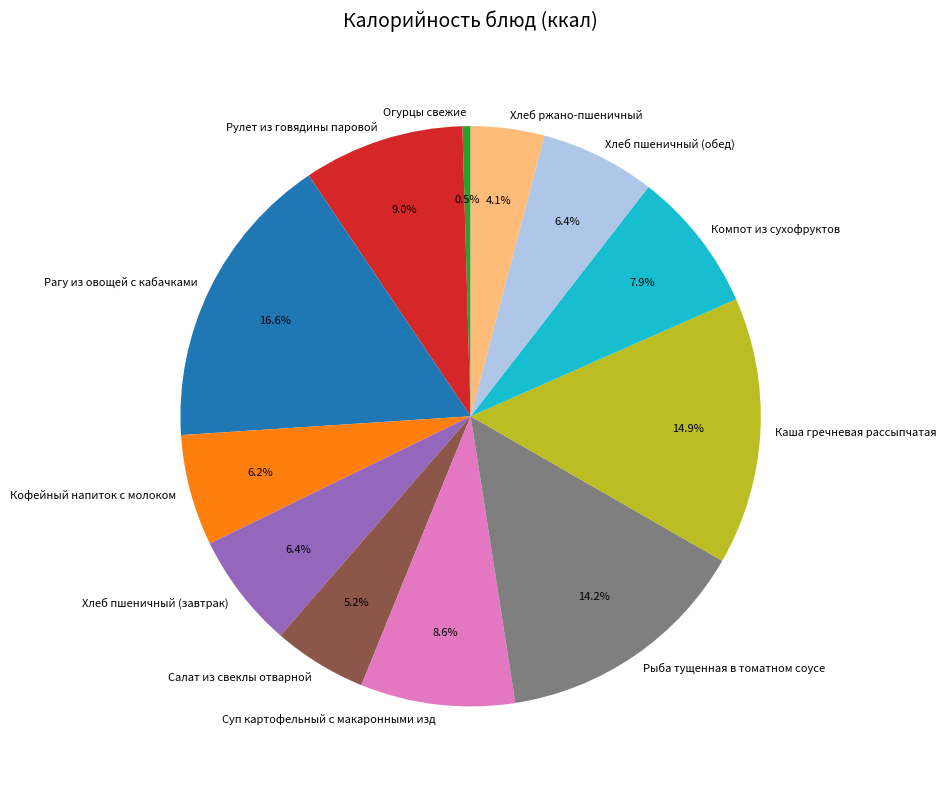

To the nearest percent, what portion does Хлеб ржано-пшеничный represent?

4%